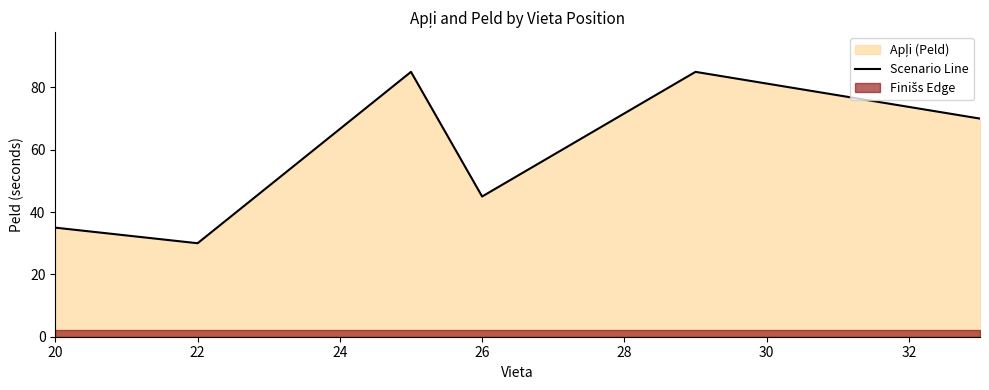

The chart shows a value of 75 at 26. True or false?

False